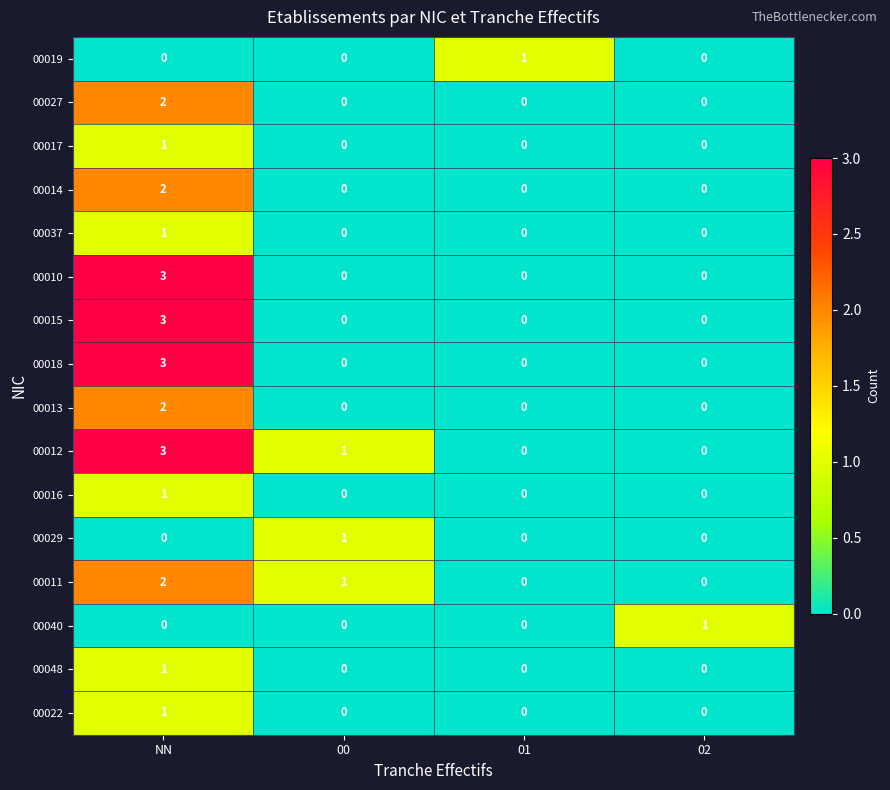

Which series has the largest total across all categories?

00012